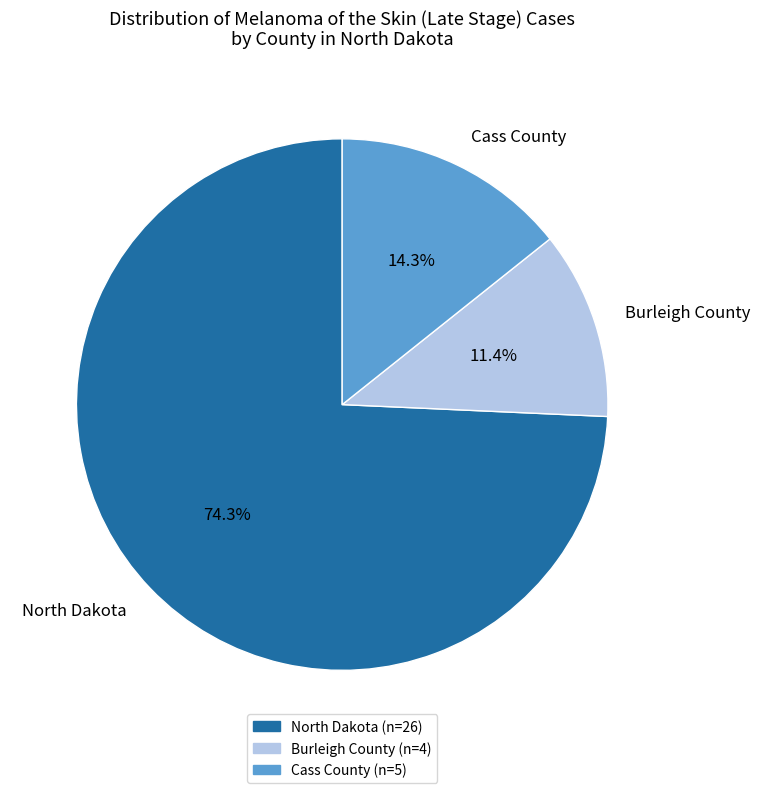

Which category accounts for the majority?

North Dakota